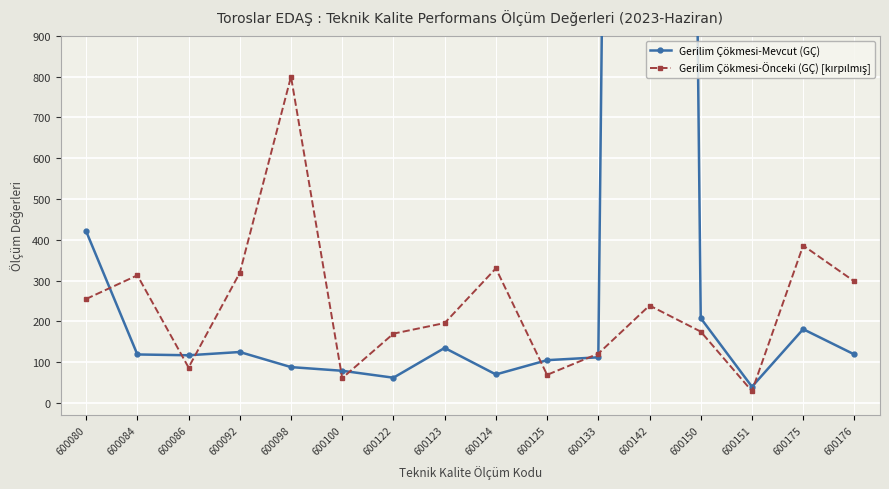

True or false: Gerilim Çökmesi-Mevcut (GÇ) has a value of 40 at 600151.

True